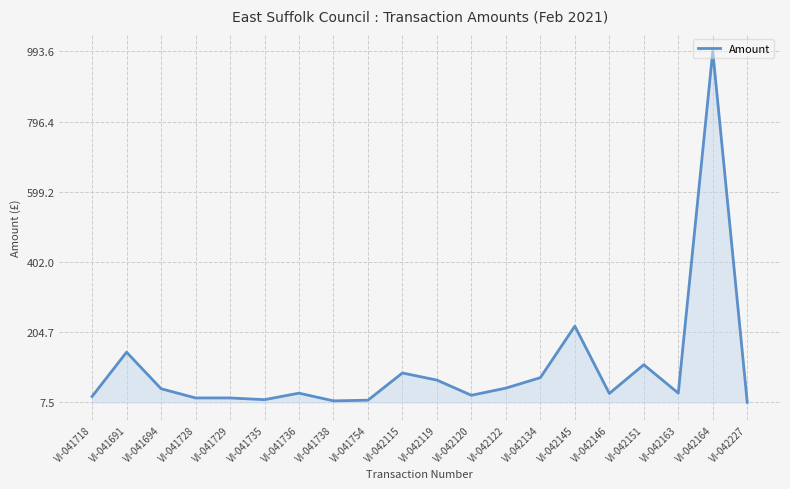

Approximately how many times larger is the value at VI-042164 compared to VI-042119?

14.2